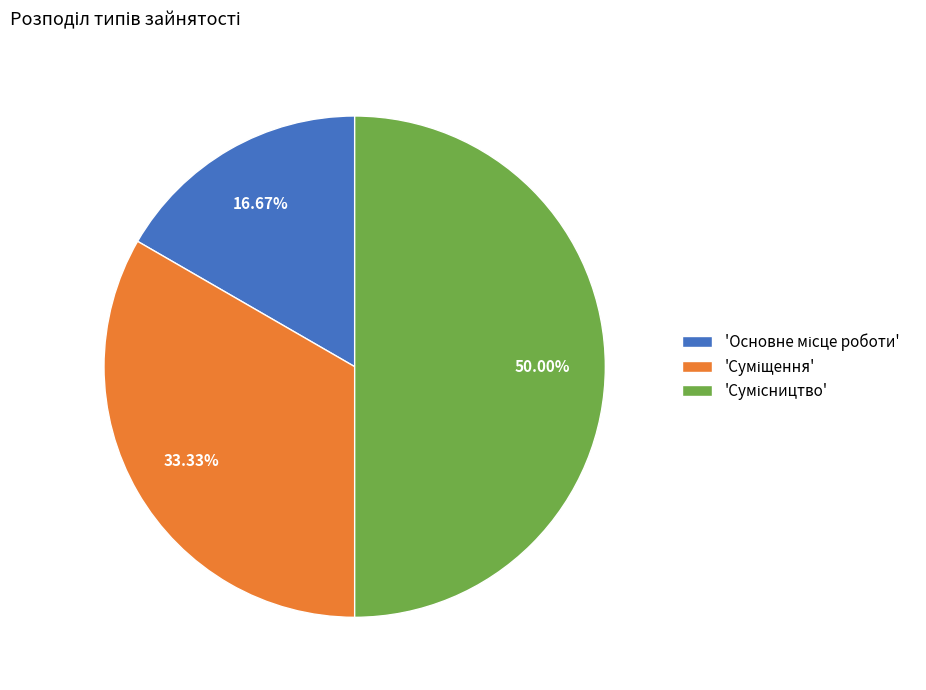

To the nearest percent, what is the average slice percentage?

33%